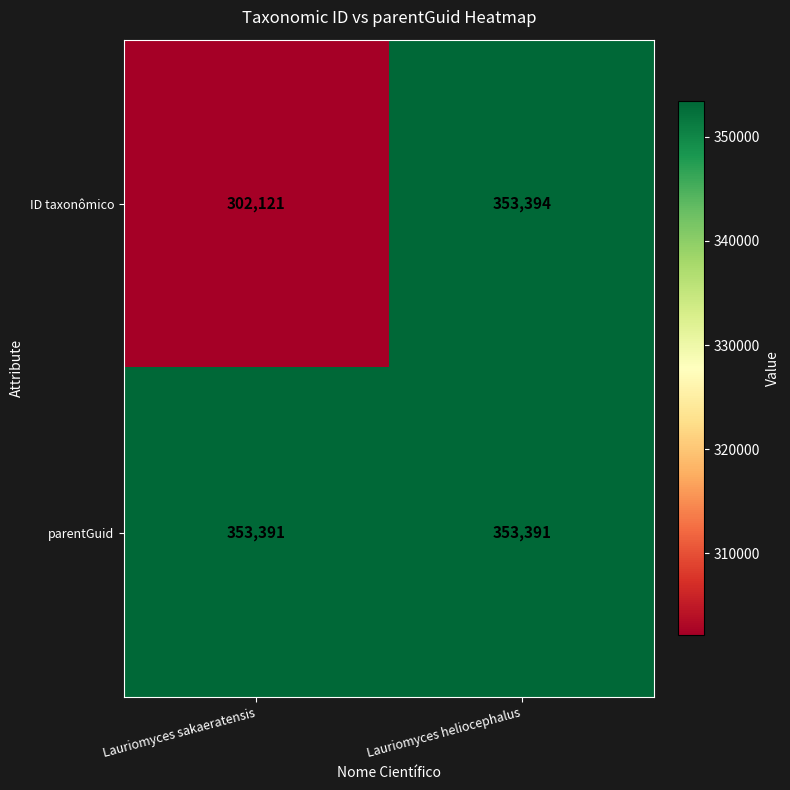

What is the sum of the parentGuid values at Lauriomyces sakaeratensis and Lauriomyces heliocephalus?

706782